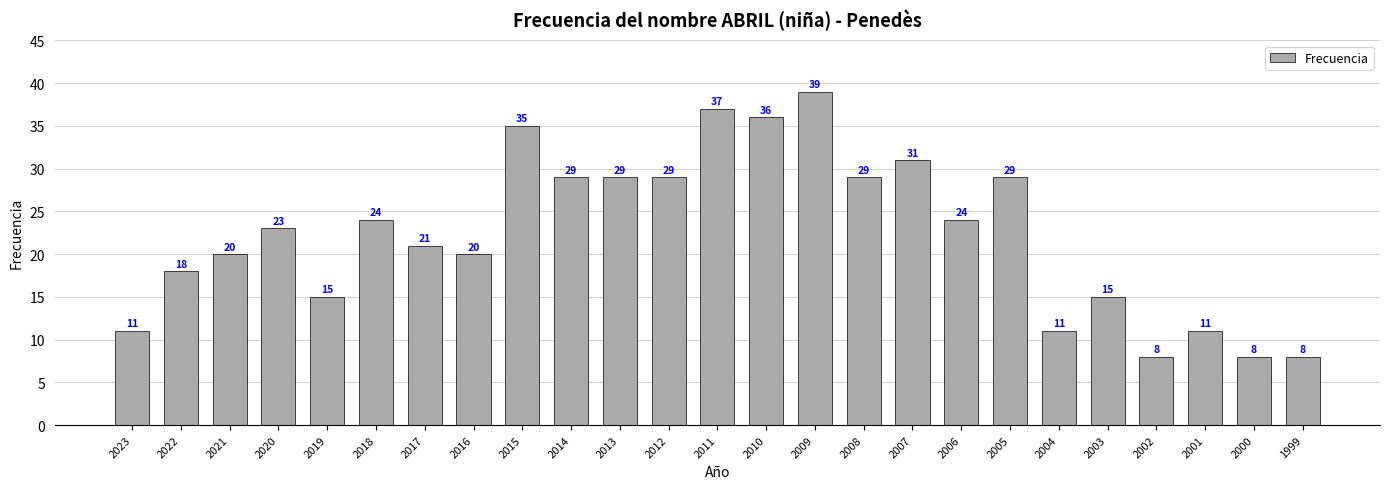

What is the sum of all values?

560